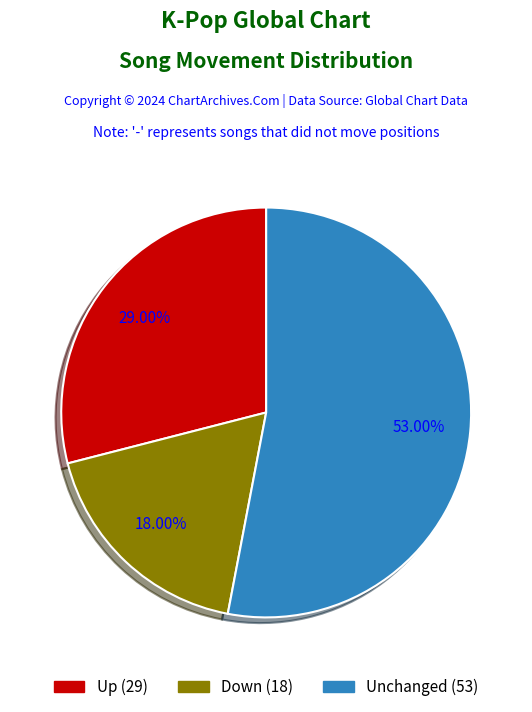

Does any single category account for the majority?

Yes